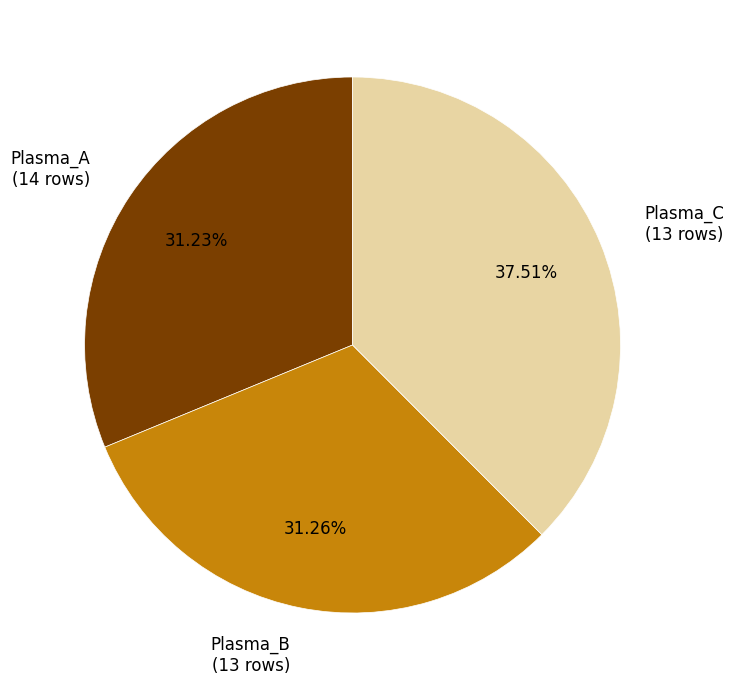

Count the number of slices in the pie.

3